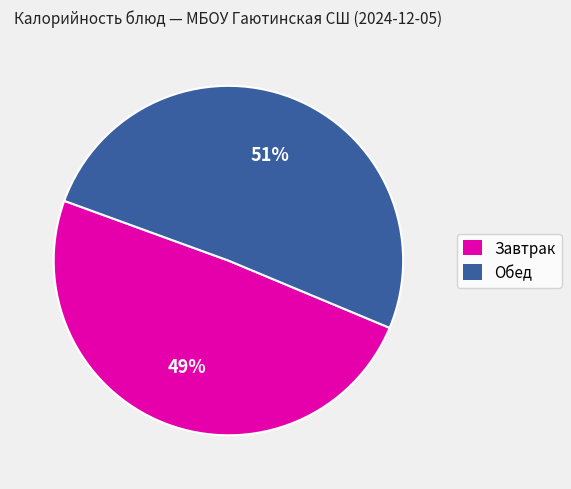

How many segments does this pie chart have?

2